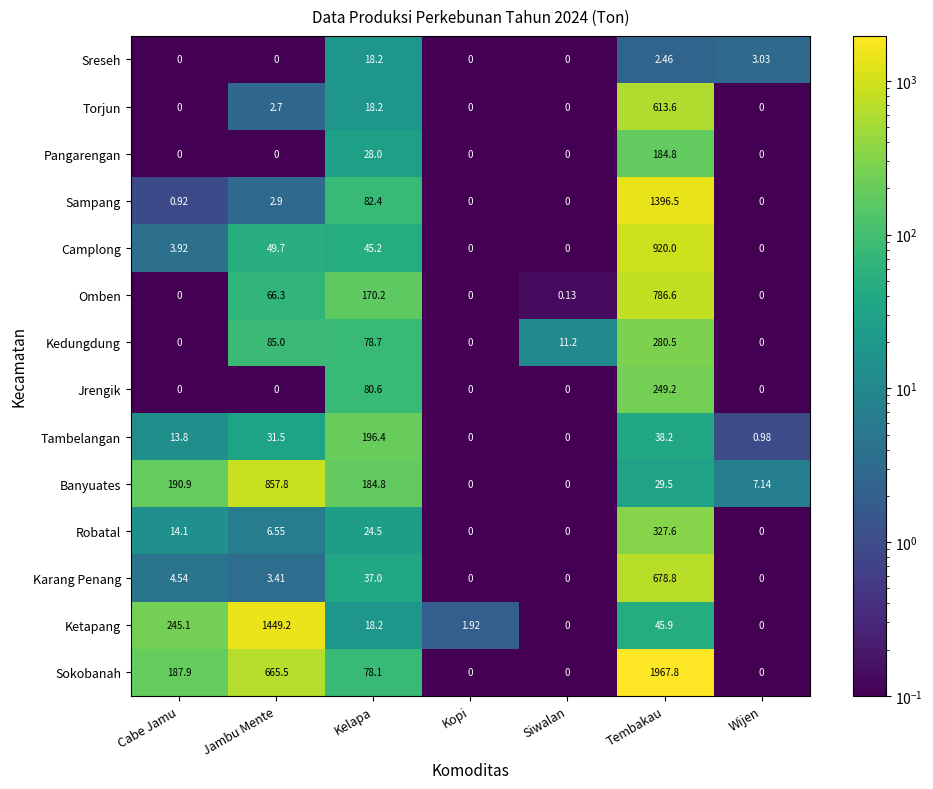

List the series in order of their peak value, highest first.

Sokobanah, Ketapang, Sampang, Camplong, Banyuates, Omben, Karang Penang, Torjun, Robatal, Kedungdung, Jrengik, Tambelangan, Pangarengan, Sreseh